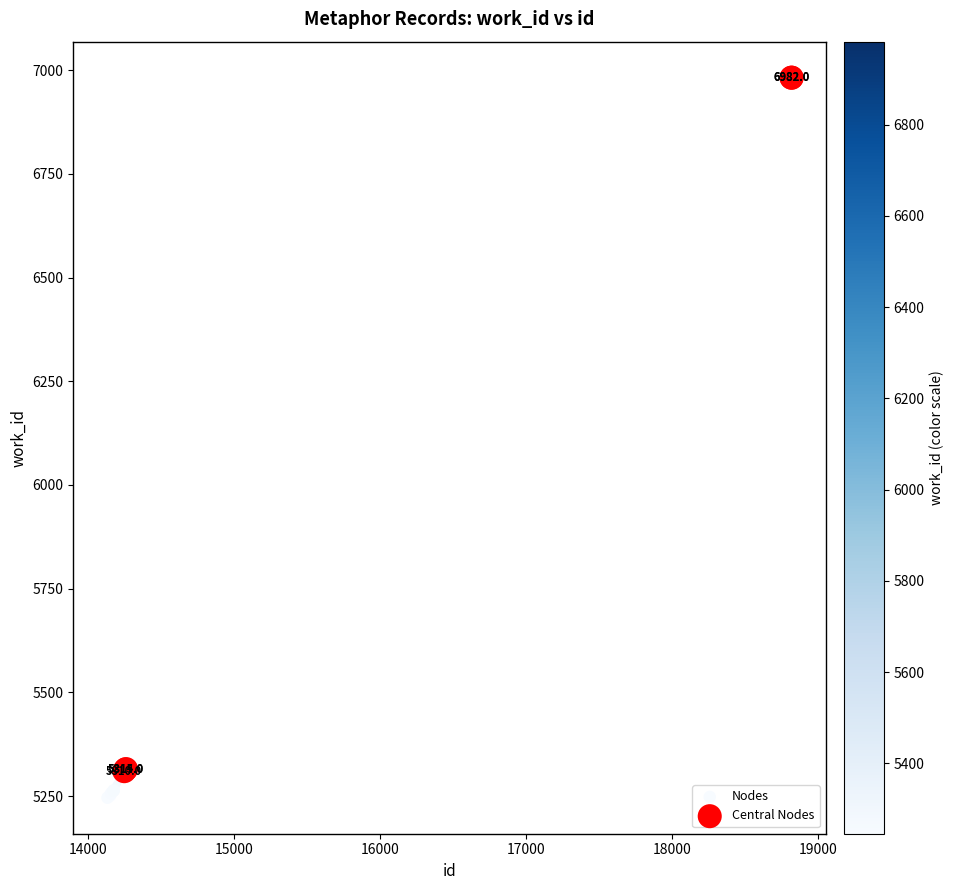

Which series contains the highest Y value?

Central Nodes